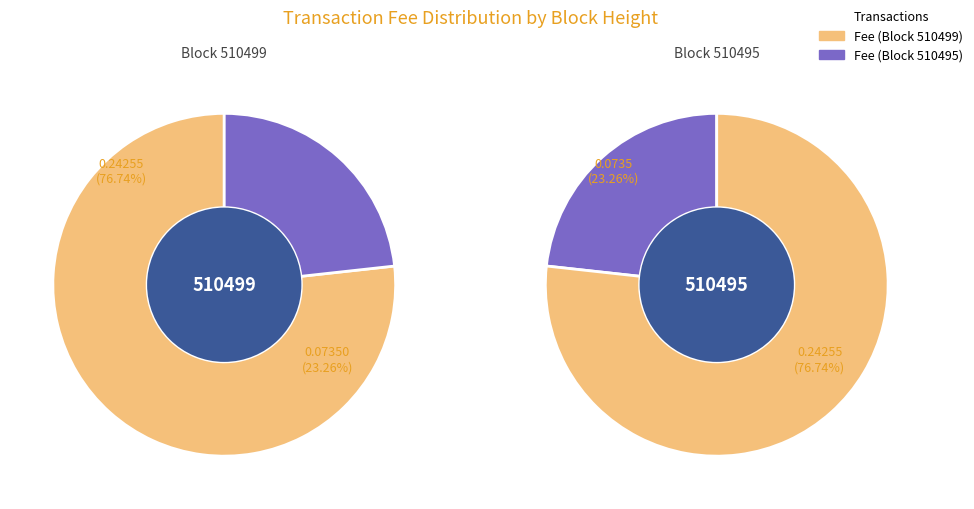

What is the smallest slice in the pie chart?

510495